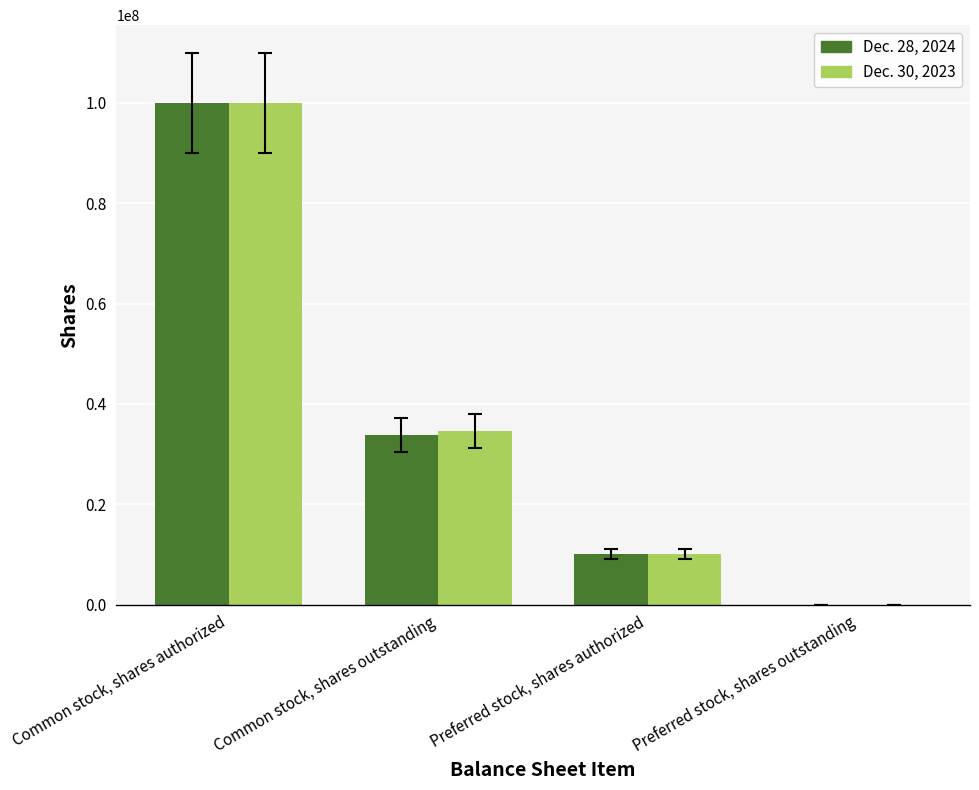

What is the sum of the Dec. 28, 2024 values at Preferred stock, shares outstanding and Preferred stock, shares authorized?

10000000